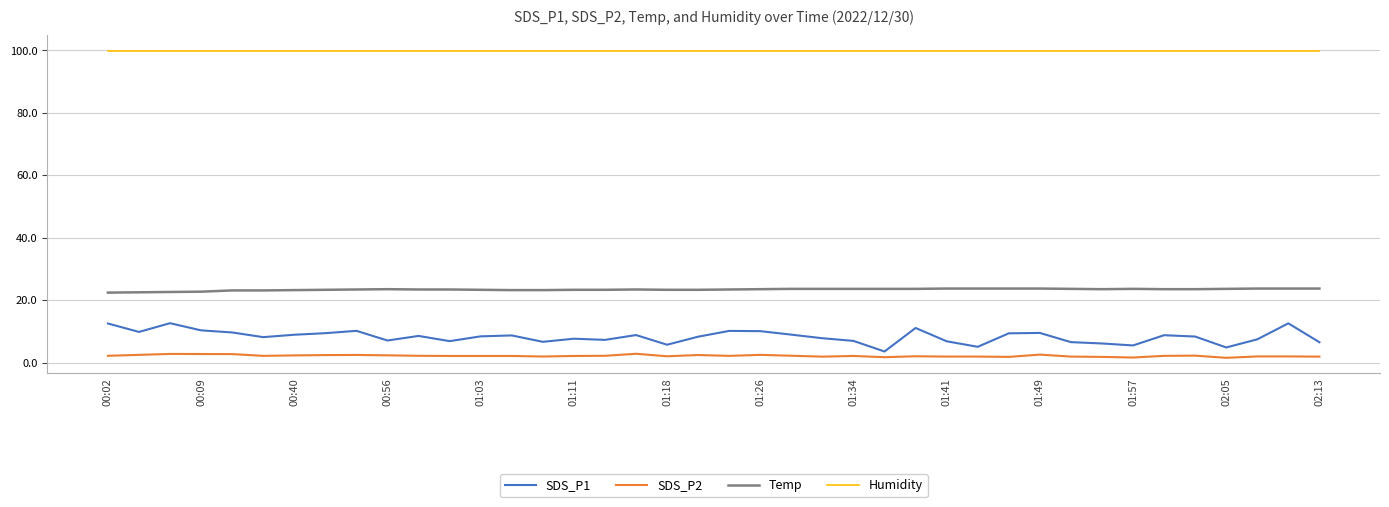

Which series has the largest total across all categories?

Humidity